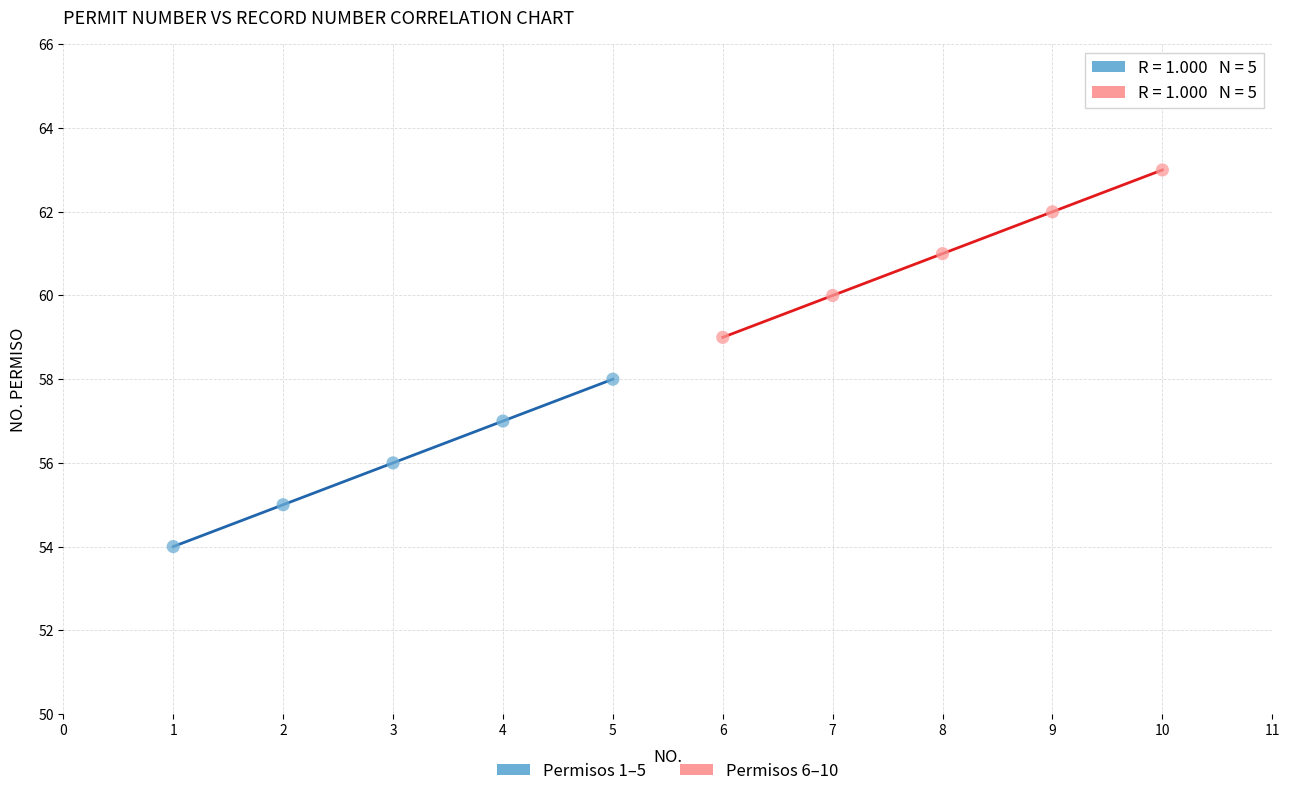

Which series reaches the maximum Y coordinate?

Permisos 6–10